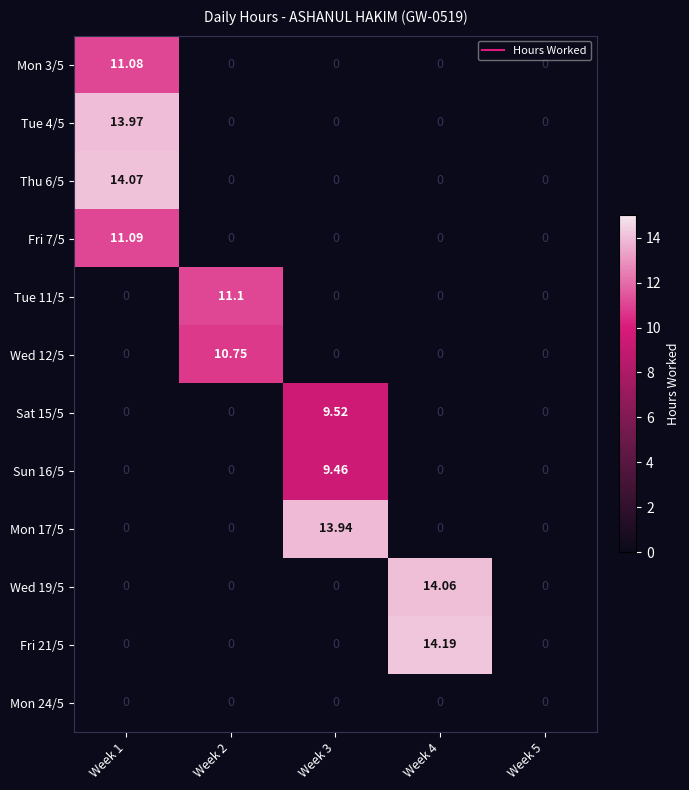

At which category does the chart reach its minimum across all series?

Week 2